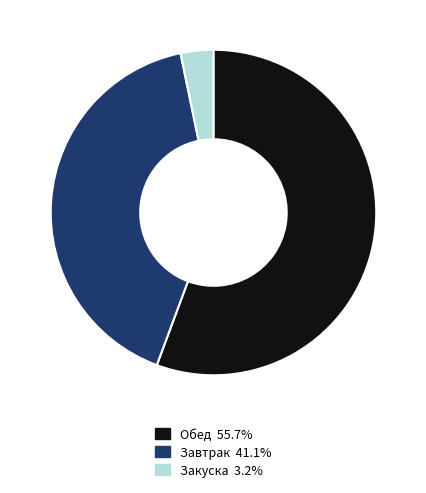

Is there a majority slice in this chart?

Yes